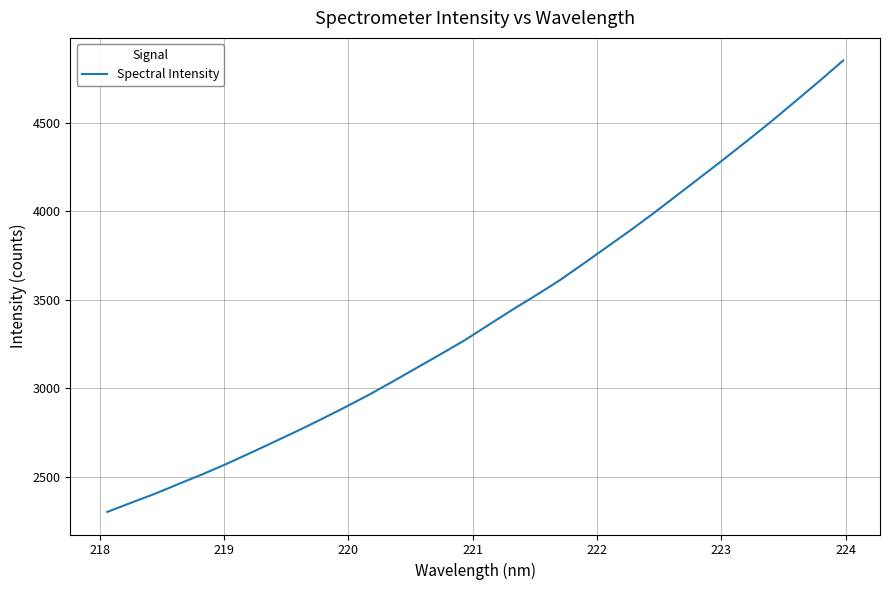

What is the minimum value shown in the chart?

2300.2